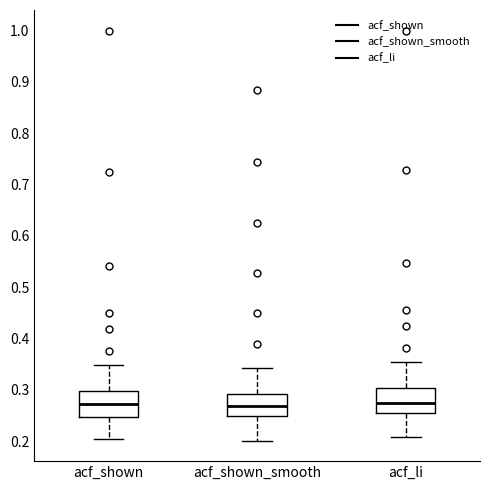

Where does the upper whisker of the box for acf_shown end on the y-axis? The values are not printed on the chart, so give them approximately, as read against the axis.

0.35